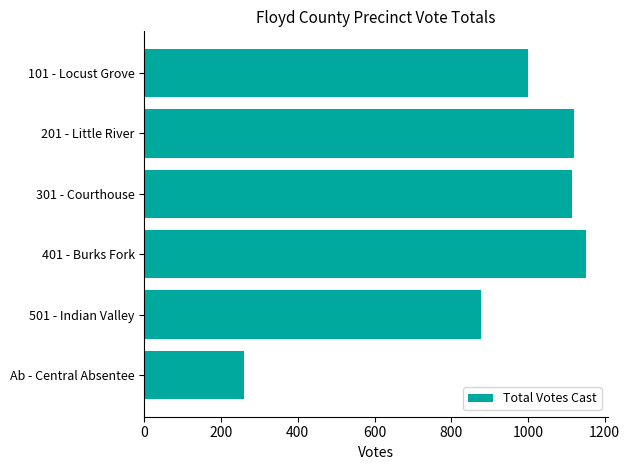

How many series are shown in this chart?

1